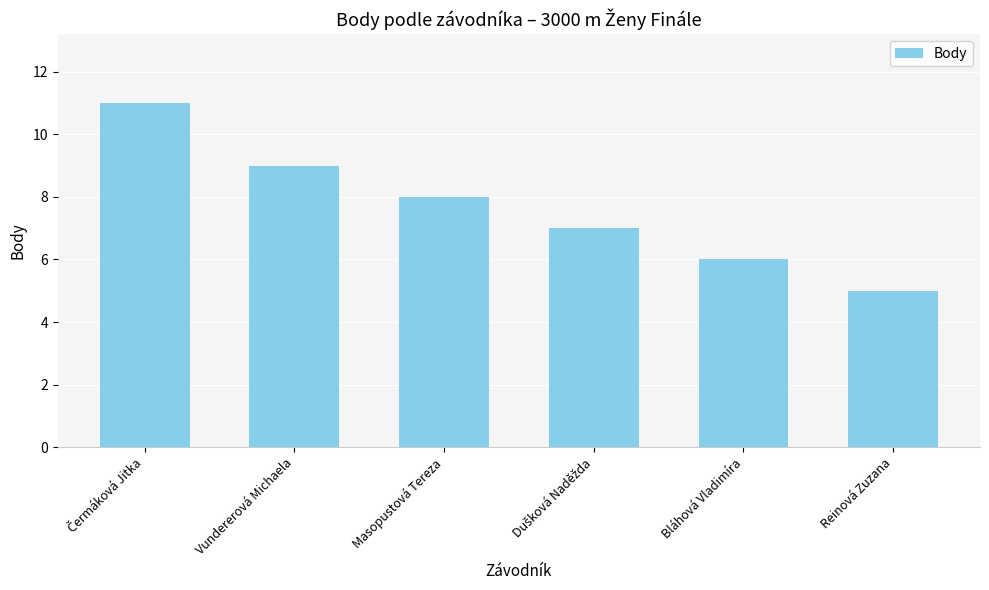

Are the bars grouped side by side (vs. stacked)?

No